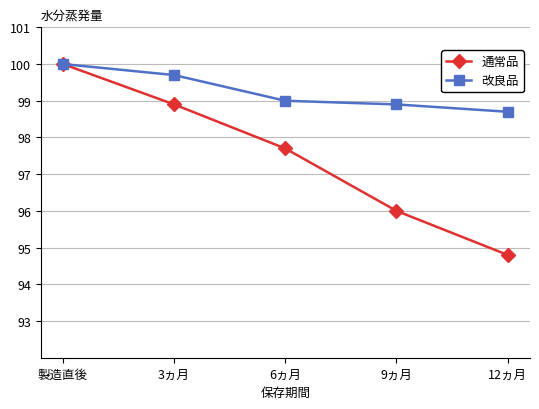

At how many categories does at least one series exceed 96?

5